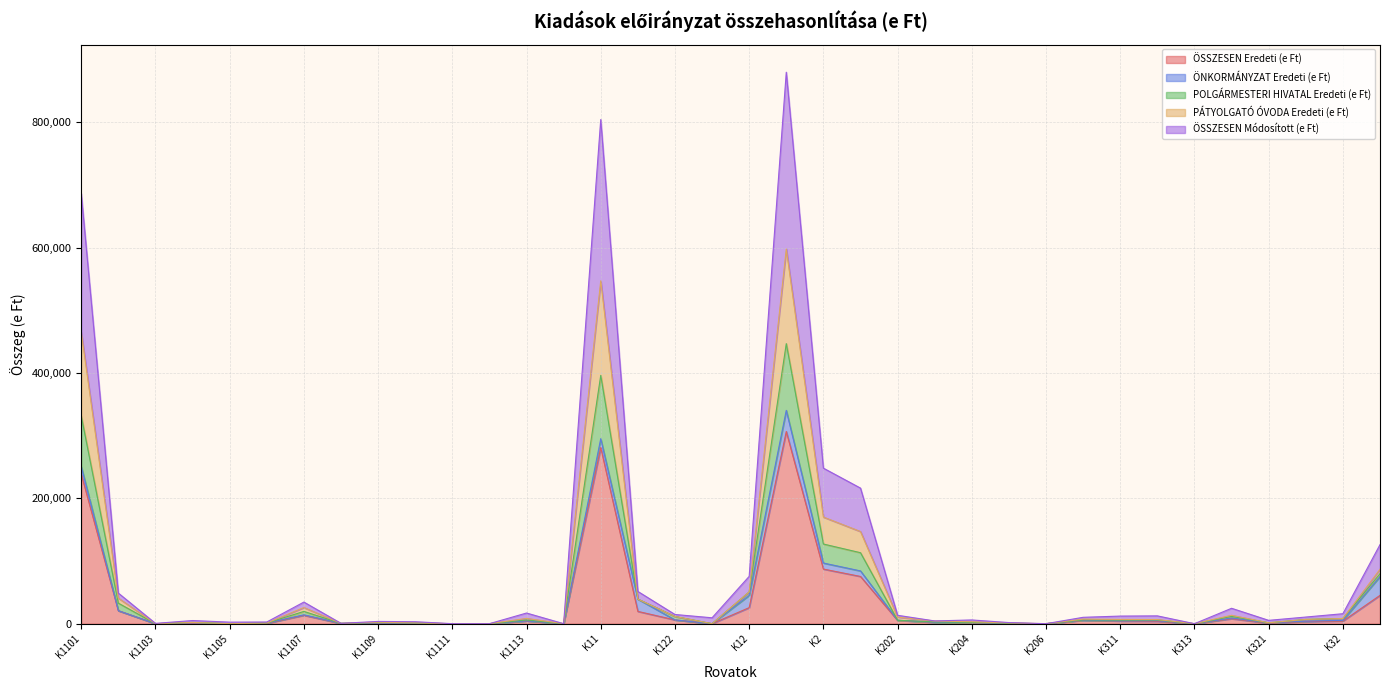

How many interior local valleys does the ÖSSZESEN Módosított (e Ft) series have?

9